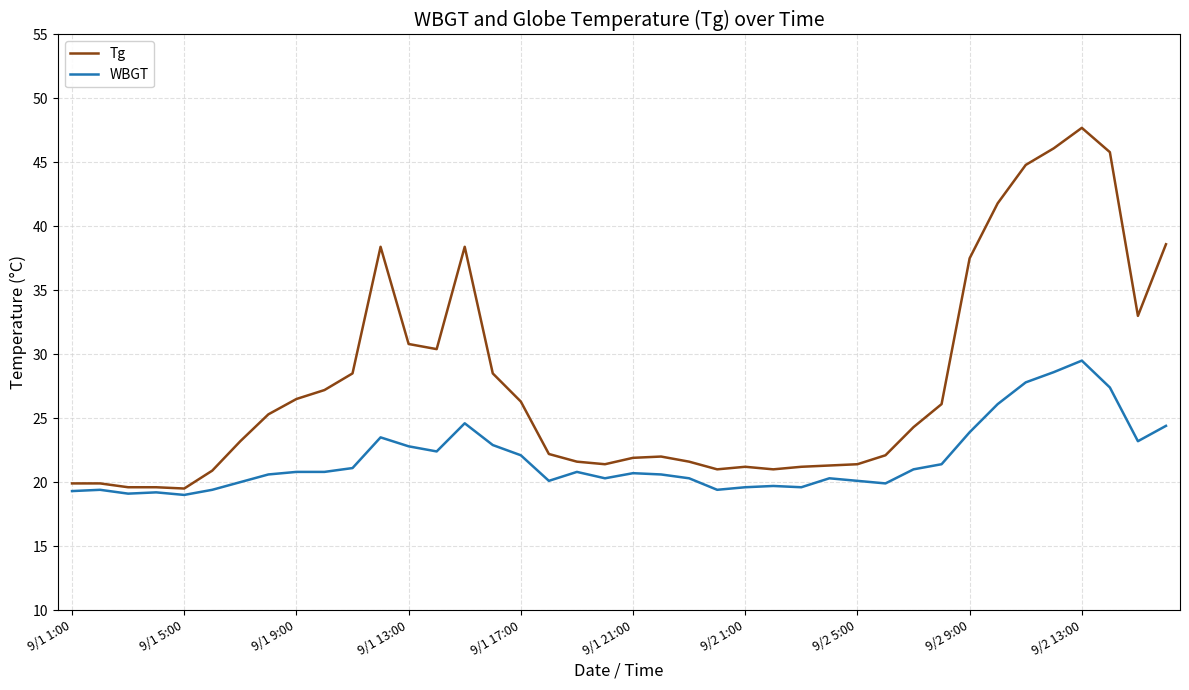

Count the number of categories in the chart.

40